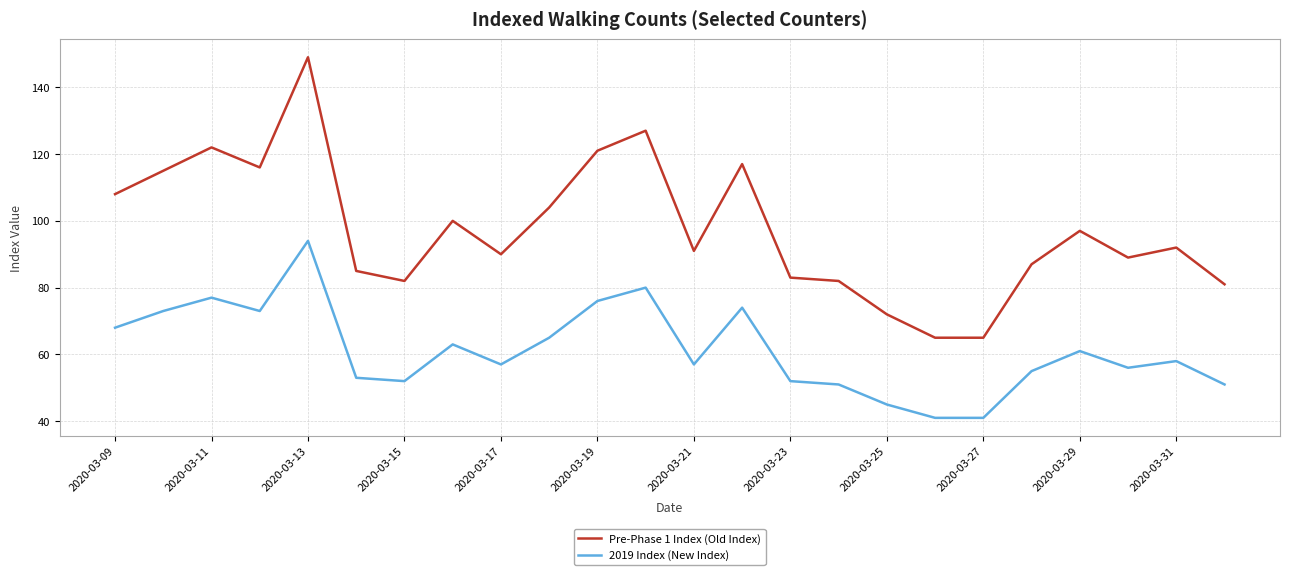

What is the difference between the maximum and minimum values in the Pre-Phase 1 Index (Old Index) series?

84